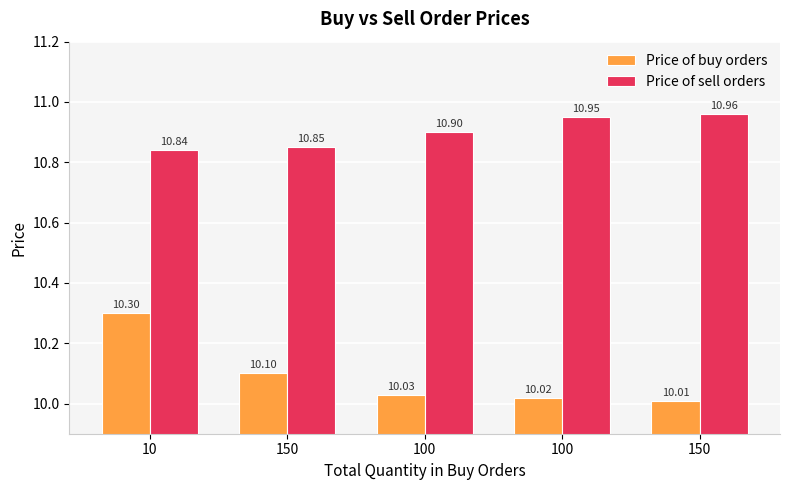

At 10, list the series in order from smallest to largest.

Price of buy orders, Price of sell orders